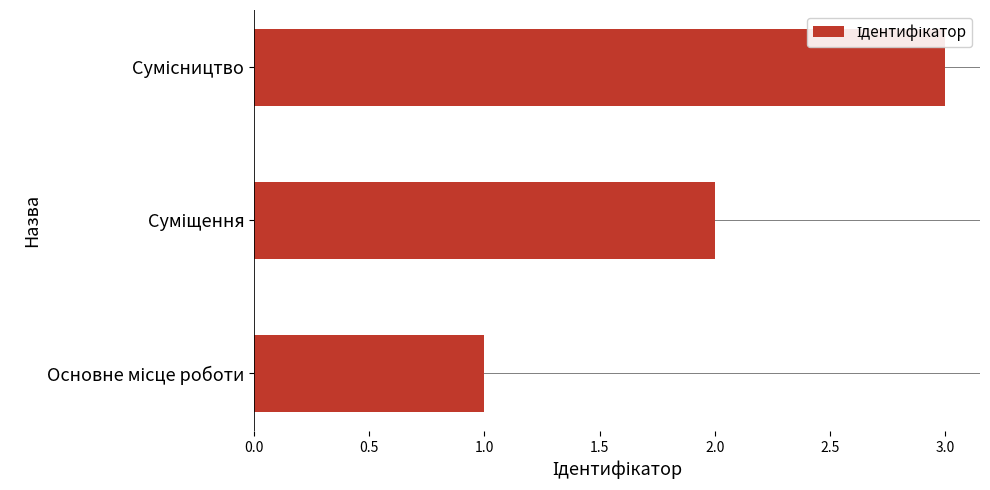

Does the chart contain stacked bars?

No